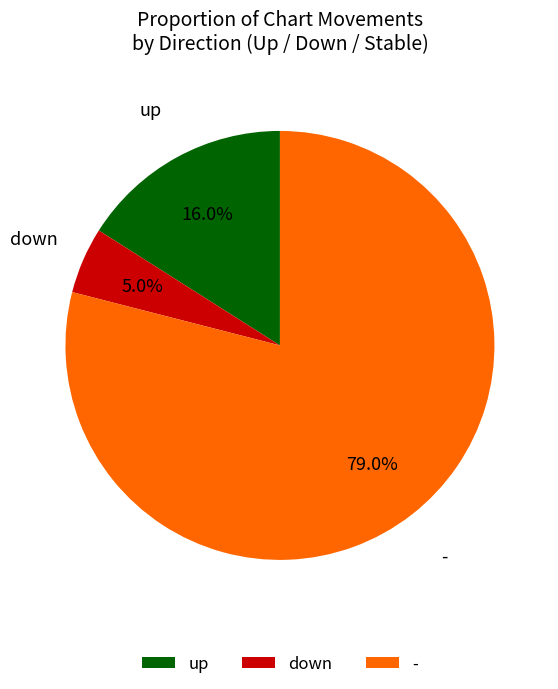

Is it true that up is 6% of the pie?

False